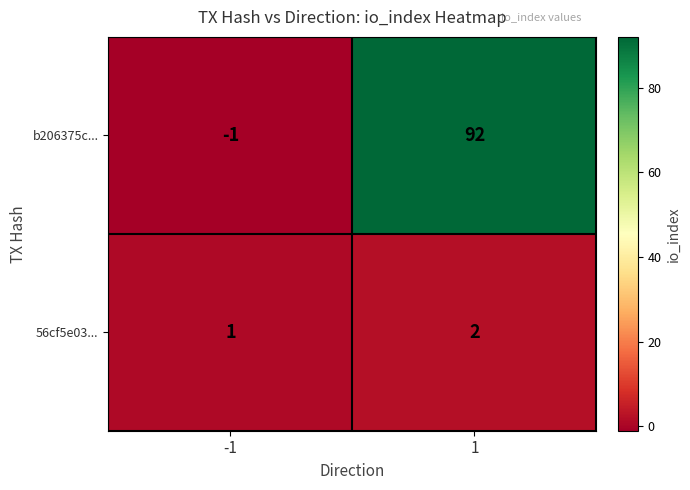

At how many categories does at least one series exceed 79?

1